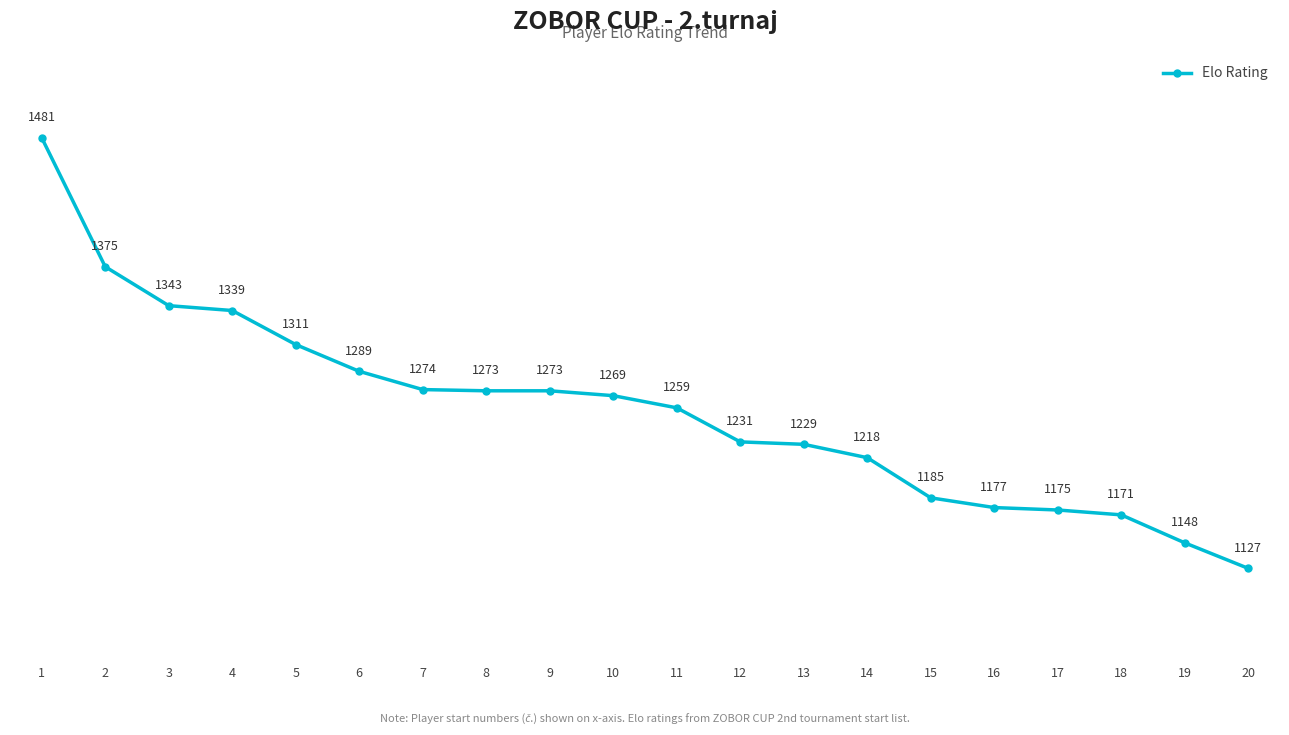

What is the change in value from 17 to 18?

-4